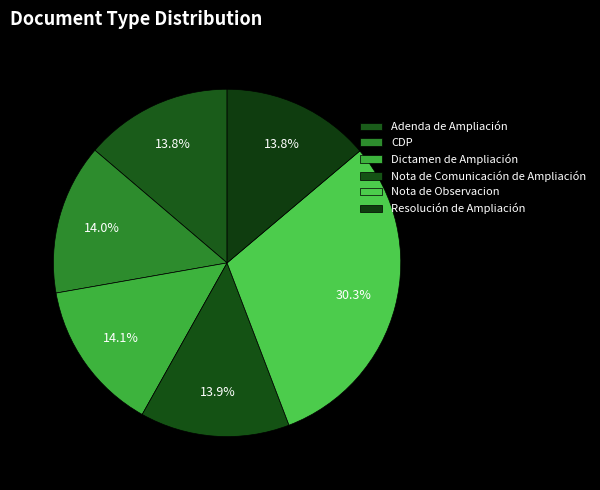

Is there a majority slice in this chart?

No